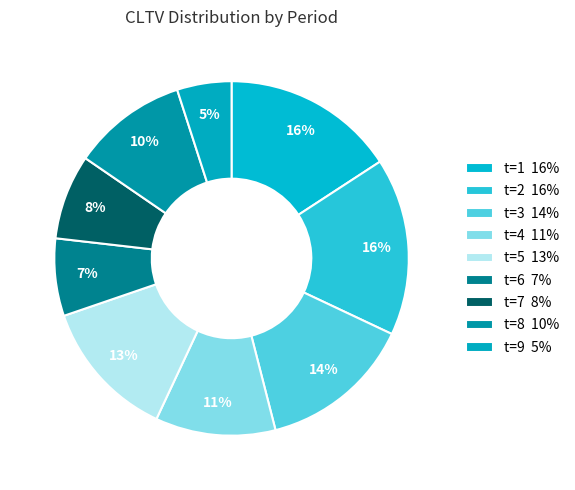

Rank the categories by value from highest to lowest.

t=2, t=1, t=3, t=5, t=4, t=8, t=7, t=6, t=9